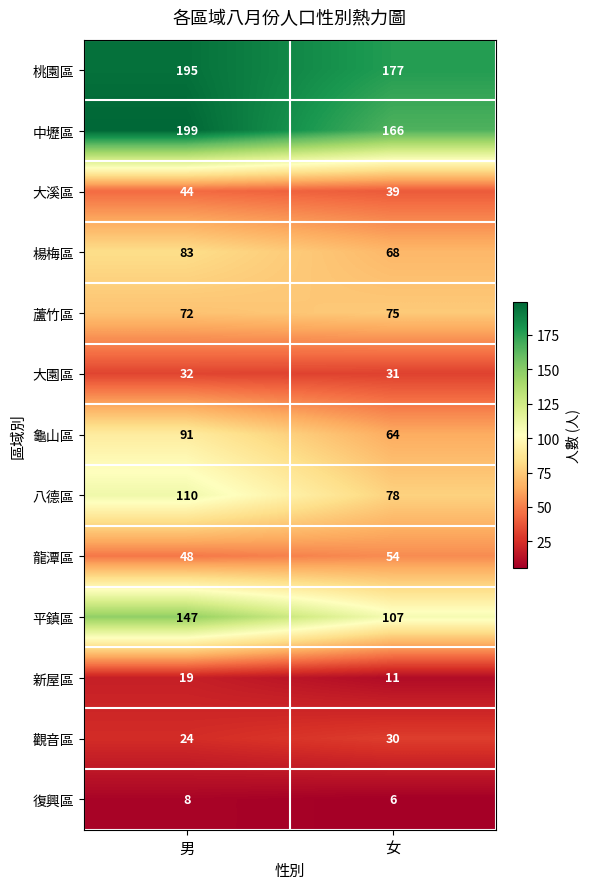

Reading left to right, what are all the values shown in this chart?

桃園區: 男=195	女=177
中壢區: 男=199	女=166
大溪區: 男=44	女=39
楊梅區: 男=83	女=68
蘆竹區: 男=72	女=75
大園區: 男=32	女=31
龜山區: 男=91	女=64
八德區: 男=110	女=78
龍潭區: 男=48	女=54
平鎮區: 男=147	女=107
新屋區: 男=19	女=11
觀音區: 男=24	女=30
復興區: 男=8	女=6